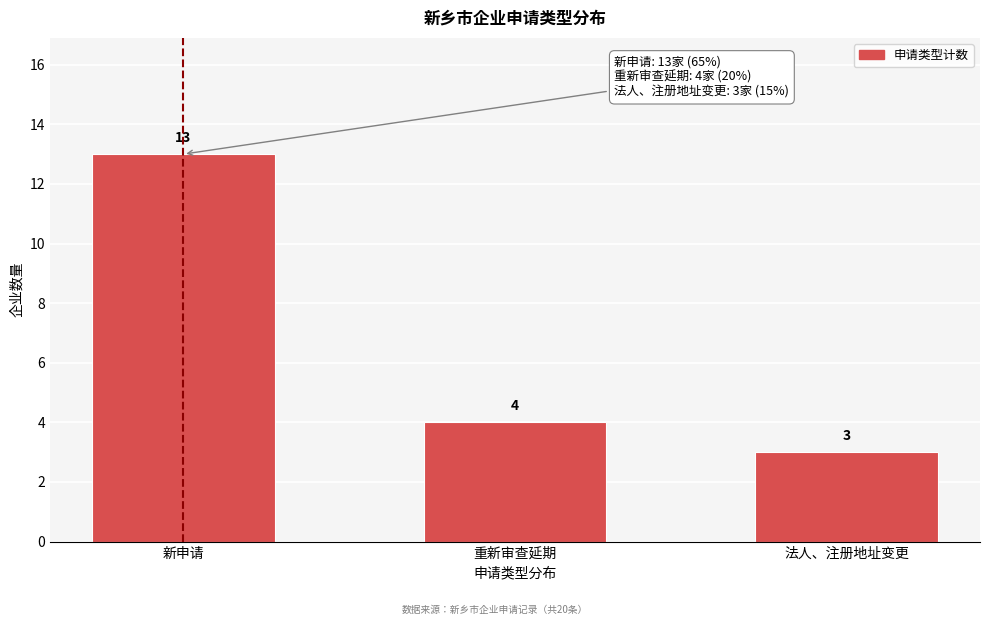

Reading left to right, transcribe all the data shown in this chart.

13	4	3